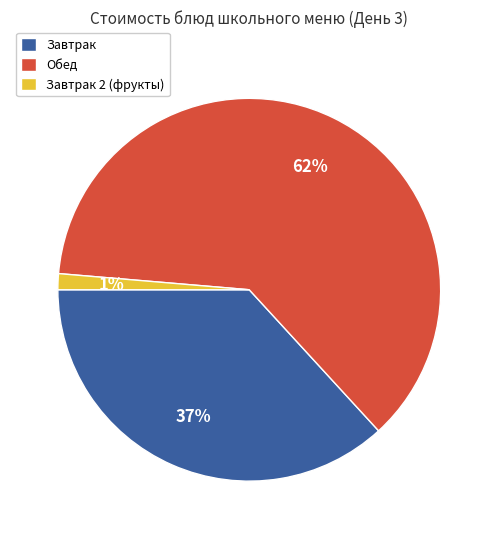

Does any single category account for the majority?

Yes